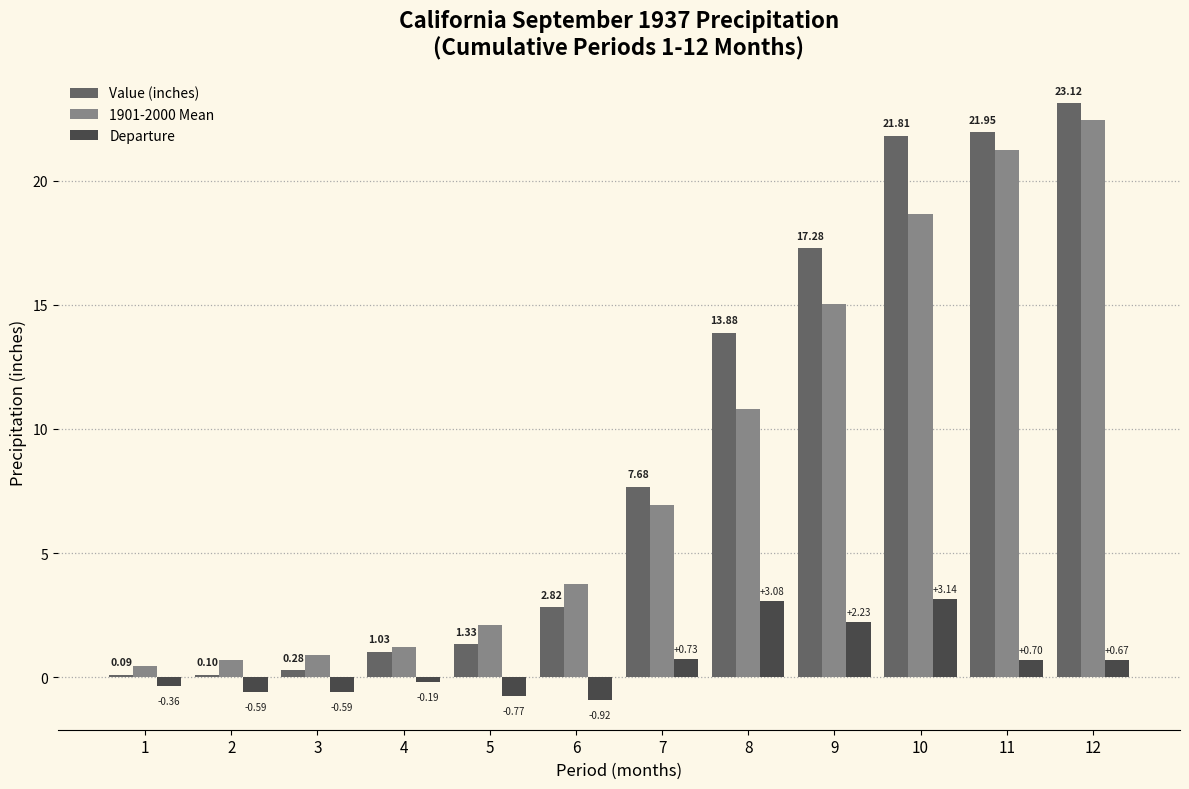

Are the bars grouped side by side (vs. stacked)?

Yes